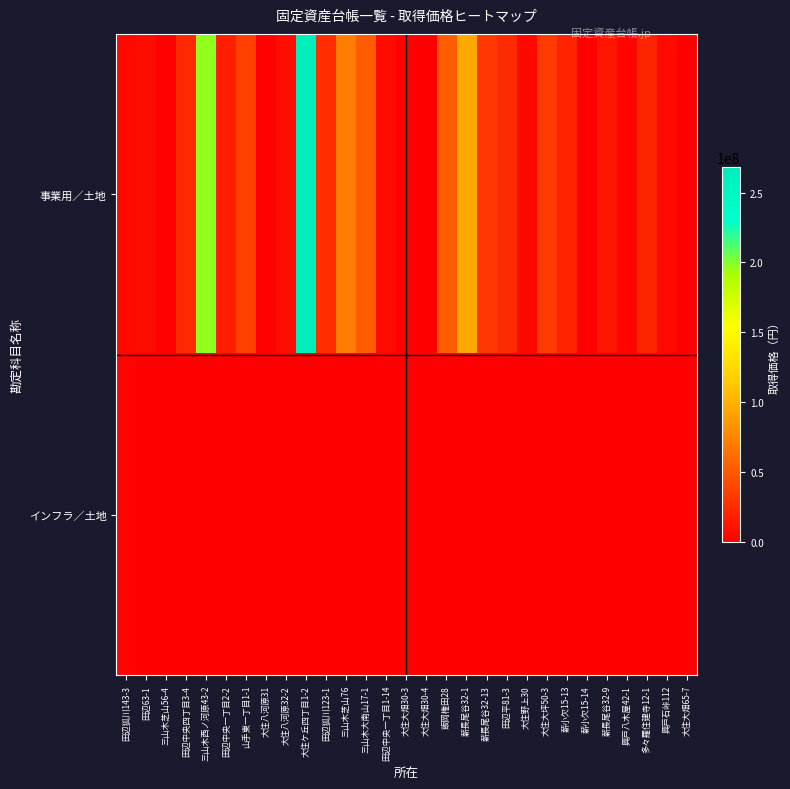

Which series has the widest spread of values?

事業用／土地